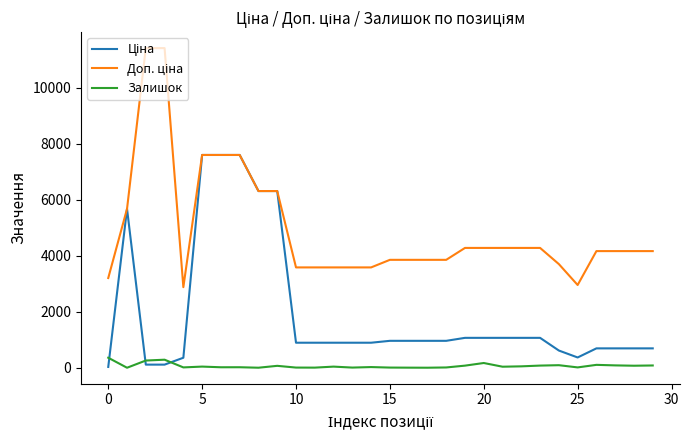

What is the greatest value displayed?

11410.0